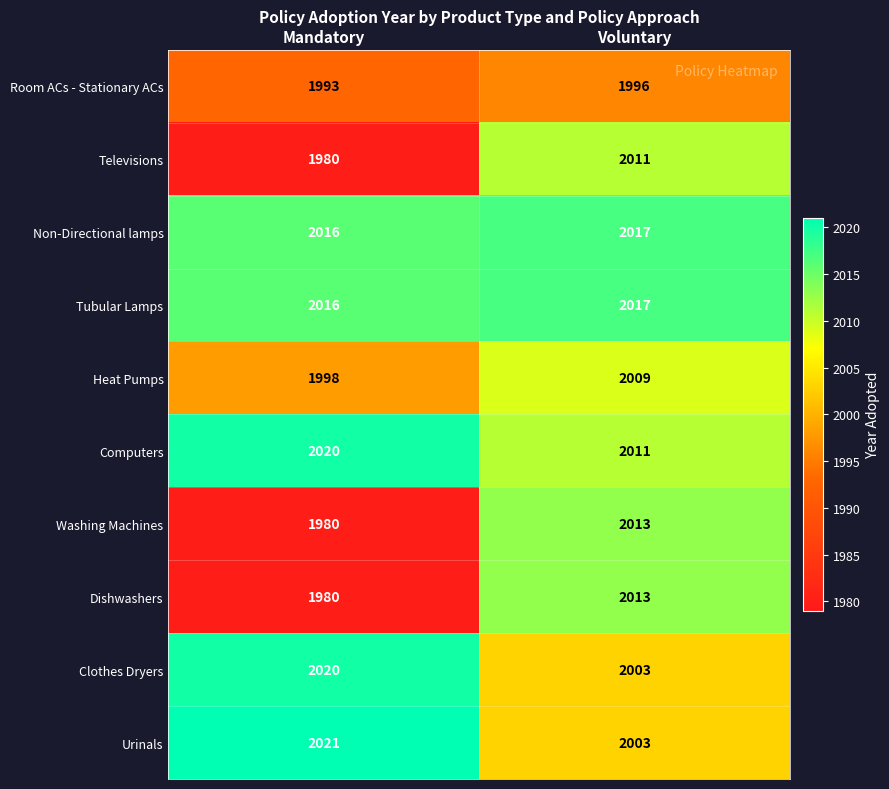

What is the average value of the Heat Pumps series?

2004